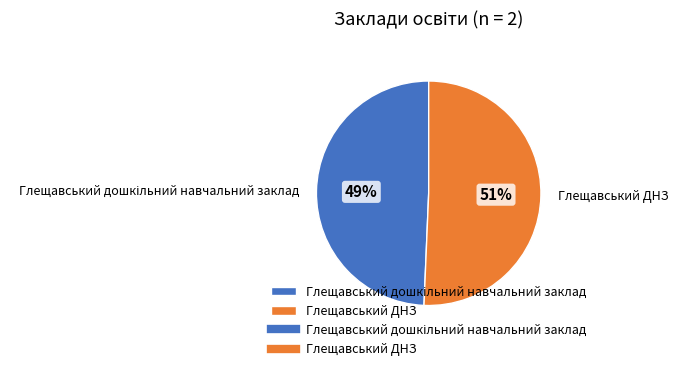

Which slice represents more than half of the pie?

Глещавський ДНЗ